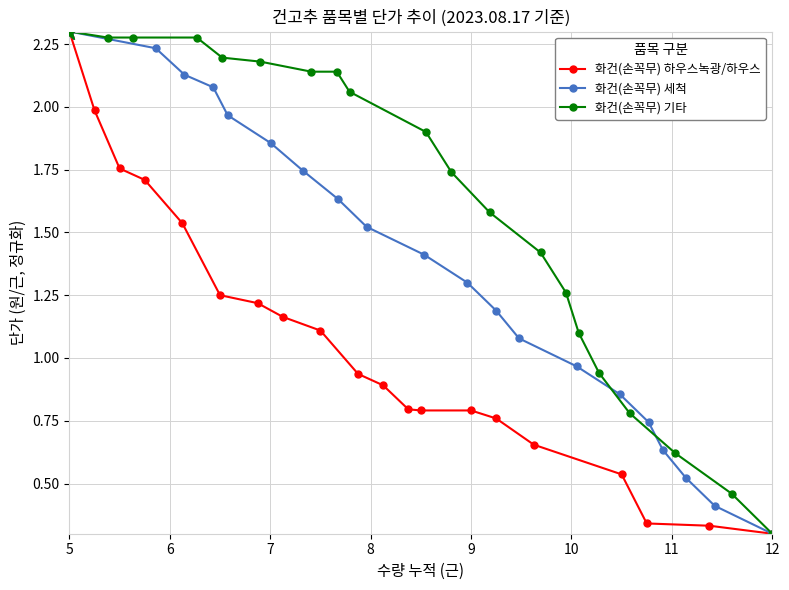

The value of 화건(손꼭무) 하우스녹광/하우스 at 9 is 0.8. True or false?

True